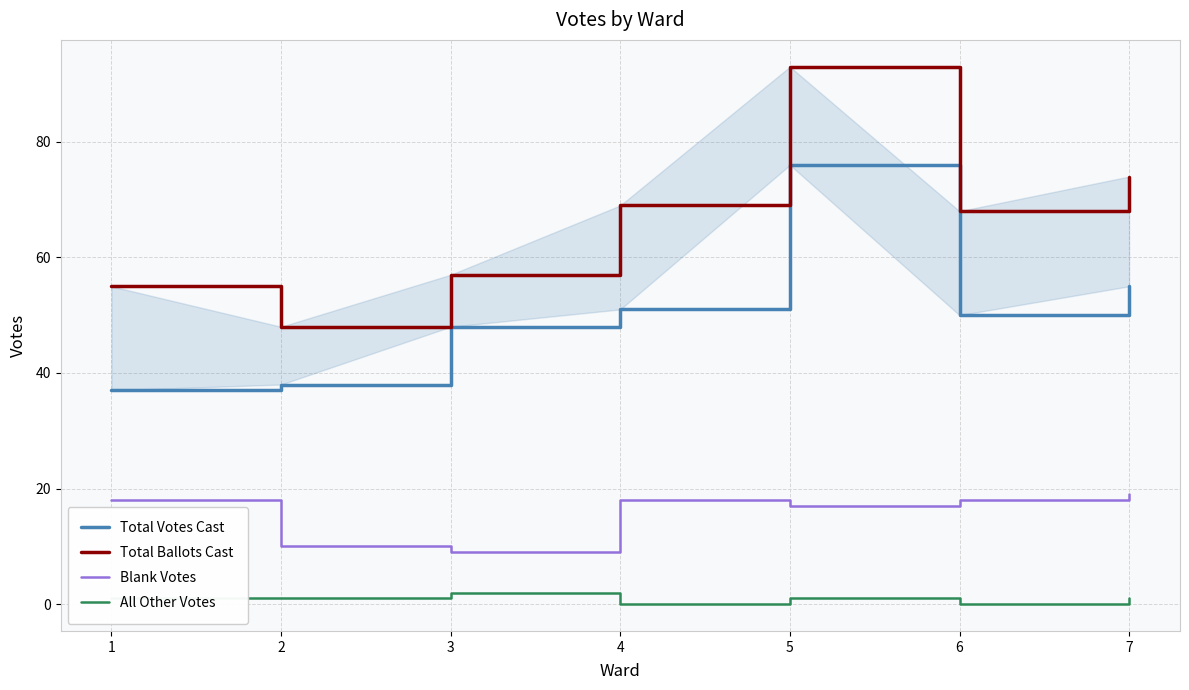

True or false: Total Votes Cast and Total Ballots Cast cross at least once.

False